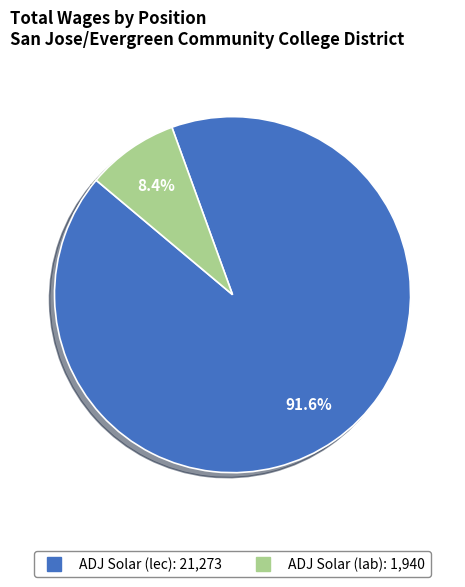

To the nearest percent, what is the average slice percentage?

50%